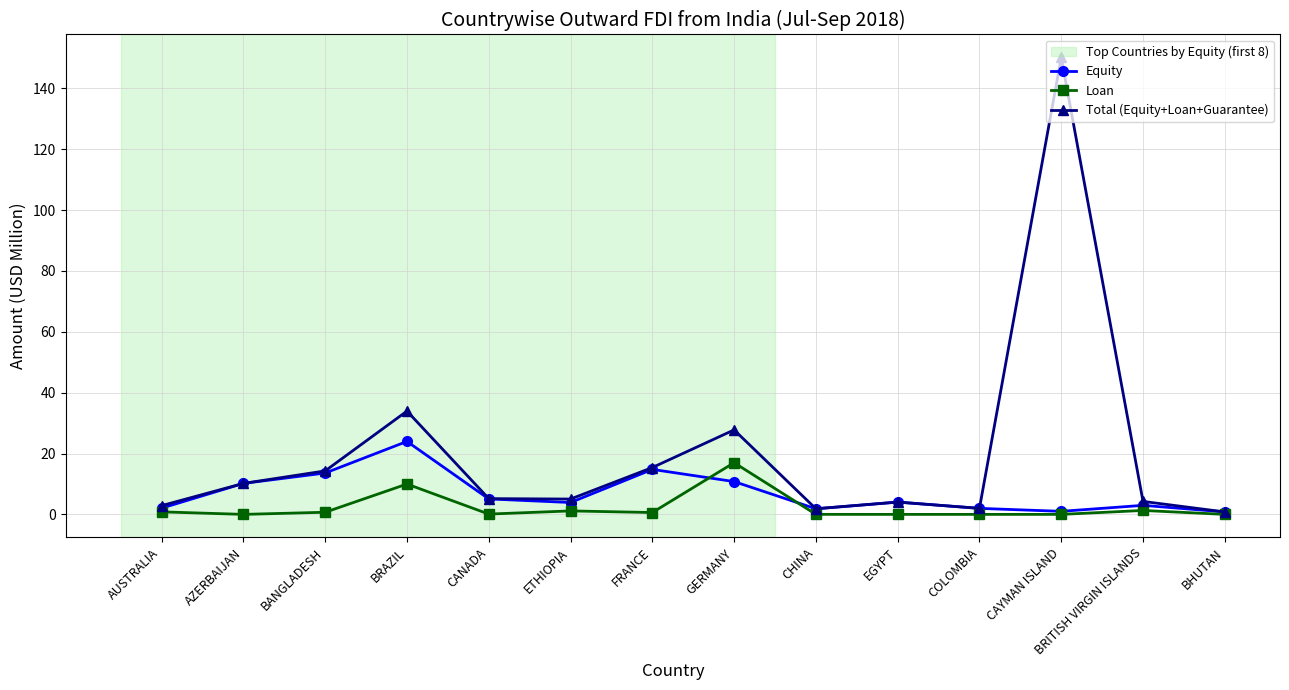

List the series in order of their peak value, lowest first.

Loan, Equity, Total (Equity+Loan+Guarantee)